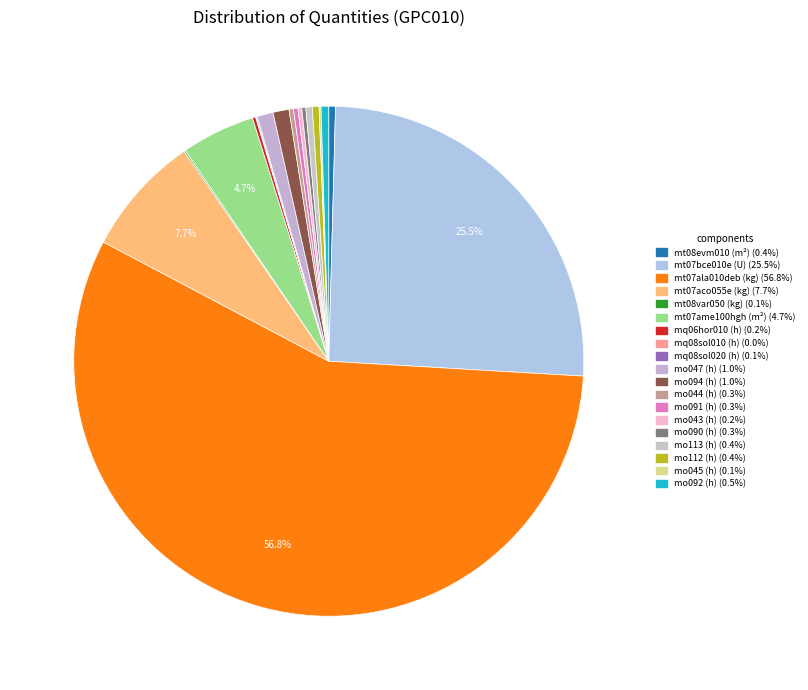

To the nearest percent, what is the difference between the largest and smallest slice percentages?

57%